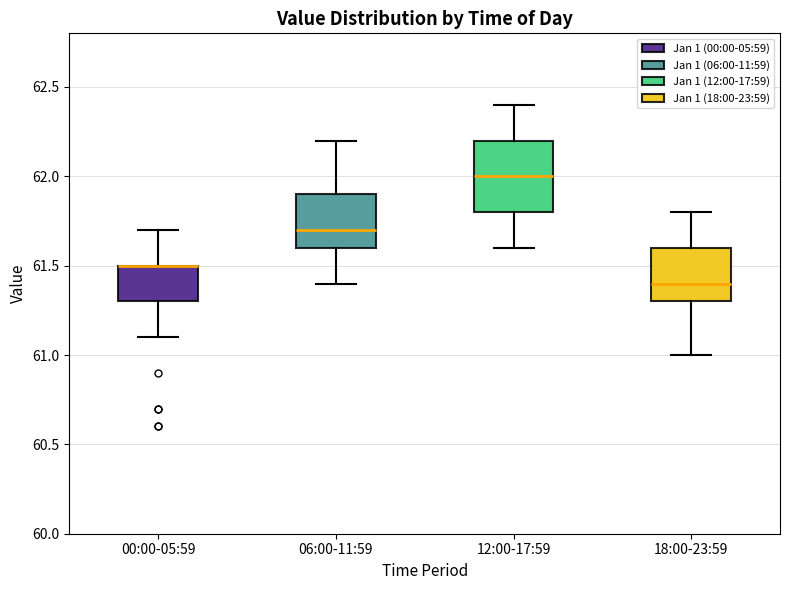

Comparing the boxes themselves (not the whiskers), which one is the tallest?

12:00-17:59